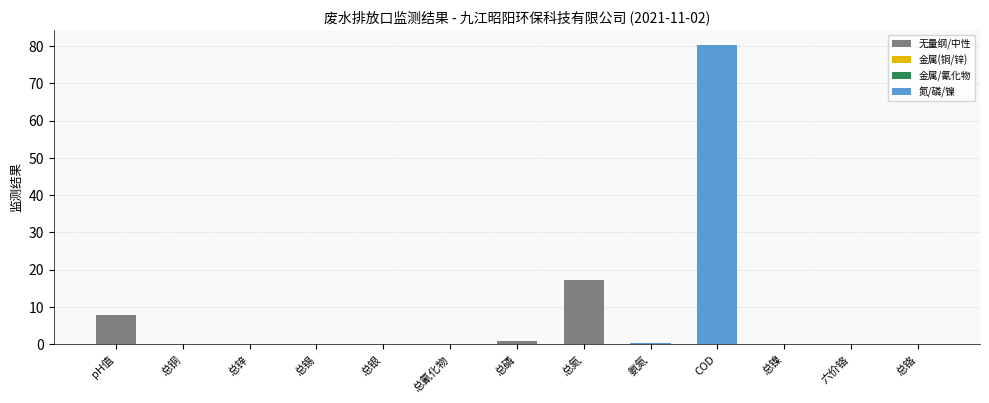

What is the approximate value at pH值?

7.7